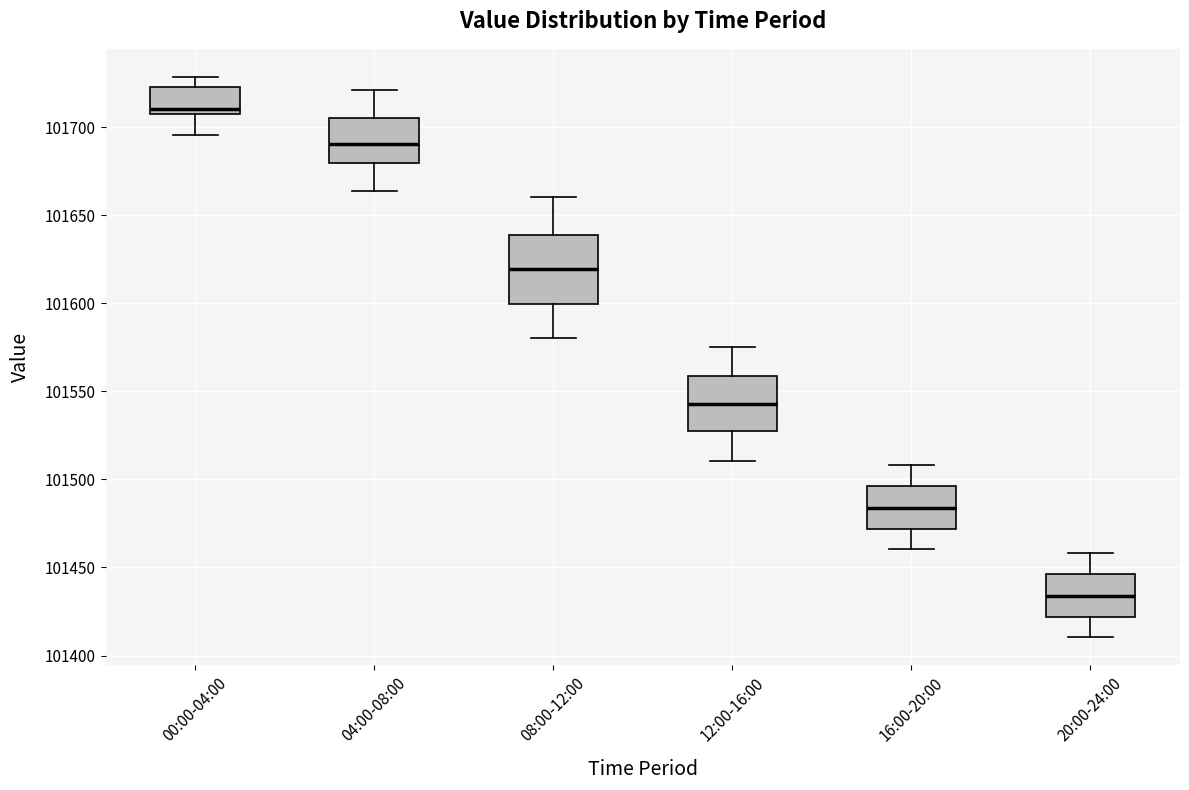

Which box has the highest median line?

00:00-04:00